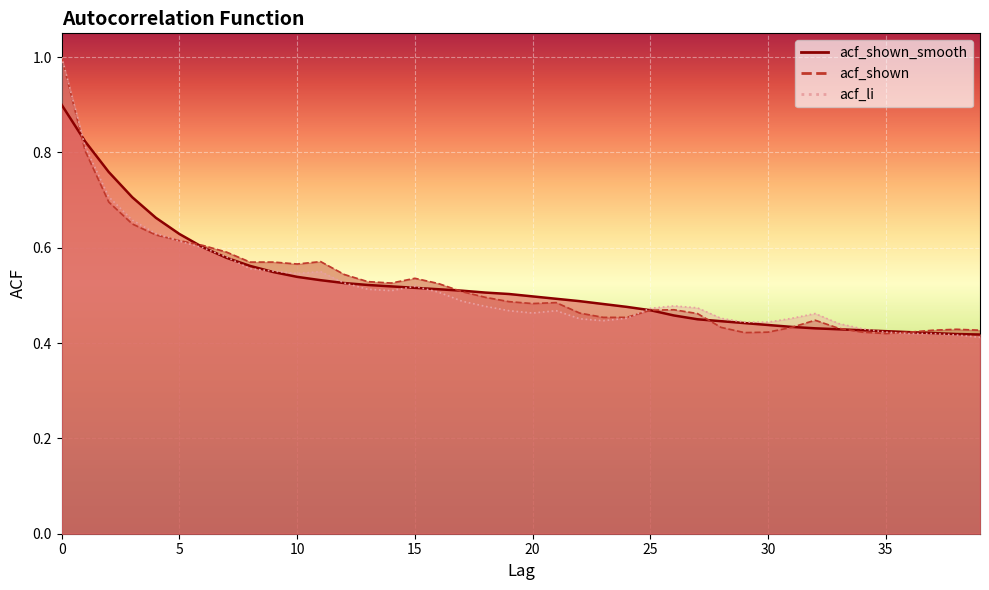

Which series has the largest total across all categories?

acf_shown_smooth